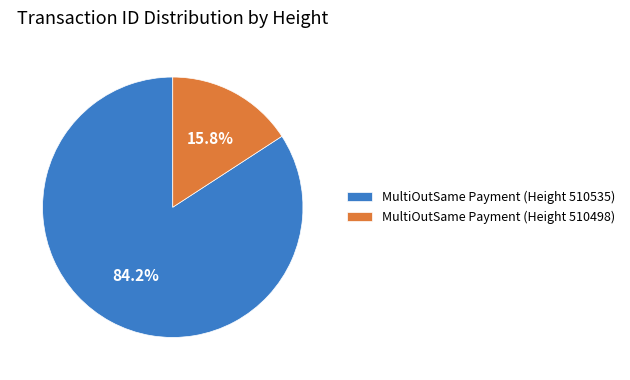

Rank the categories by value from lowest to highest.

MultiOutSame Payment (Height 510498), MultiOutSame Payment (Height 510535)